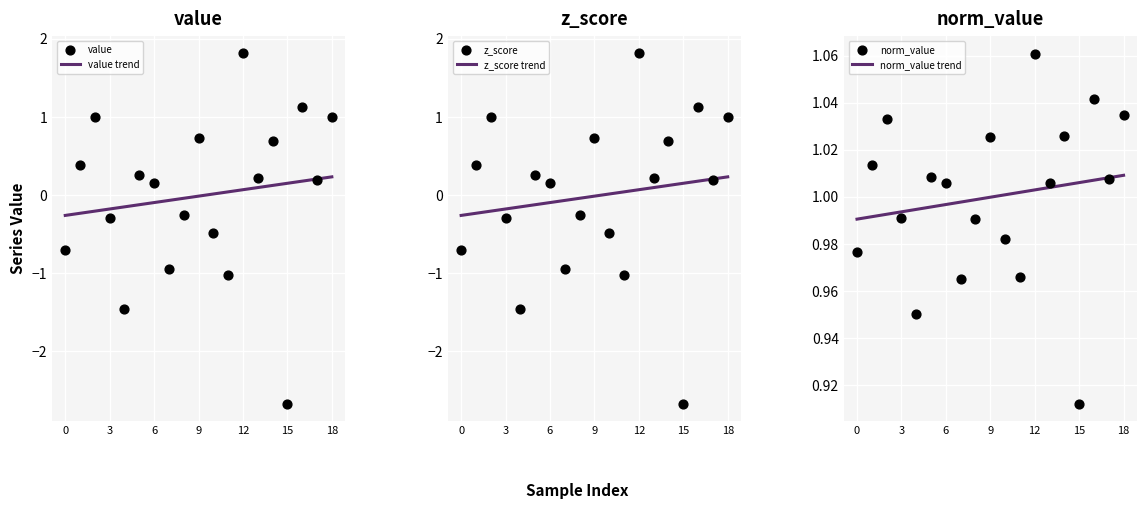

Which series has the largest total across all categories?

norm_value